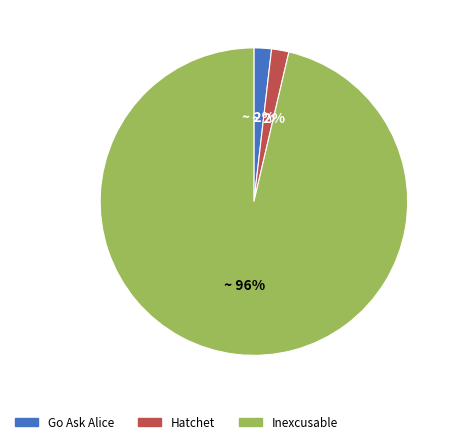

How many segments does this pie chart have?

3